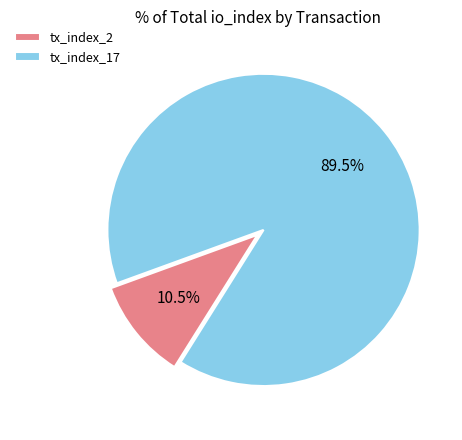

Do tx_index_2 and tx_index_17 together represent more than half of the pie?

Yes